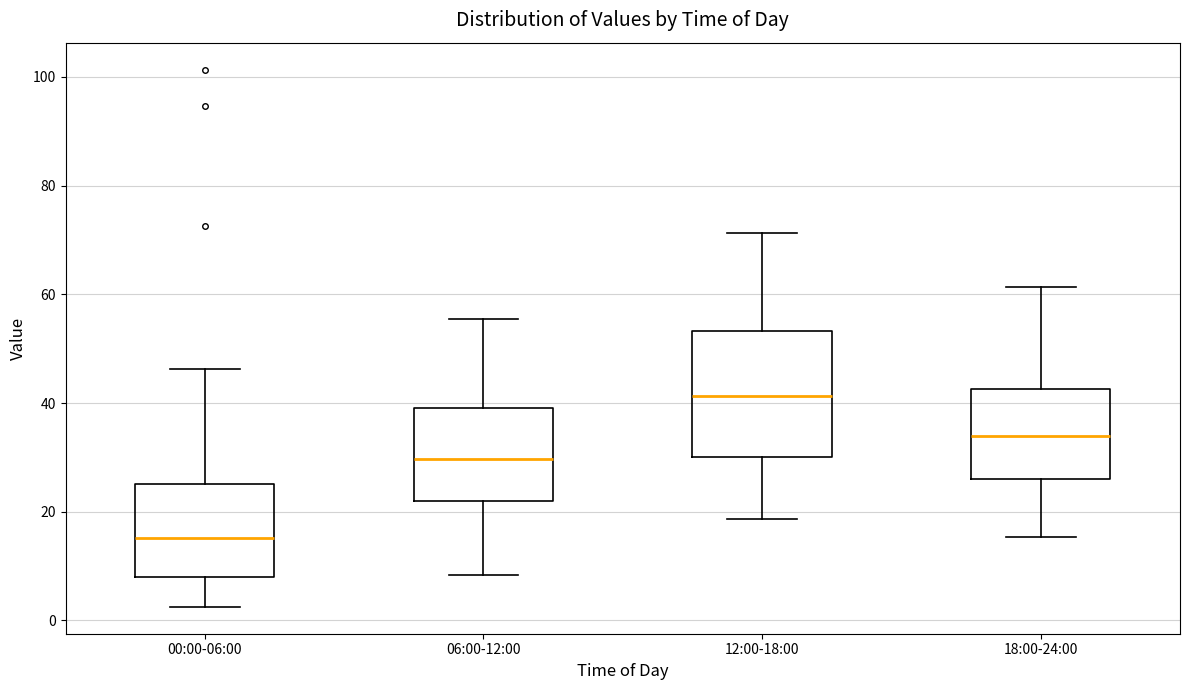

Reading left to right, read every box against the y-axis: the position of its median line, the range the box covers, and the ends of its whiskers. The values are not printed on the chart, so give them approximately, as read against the axis.

00:00-06:00: median 16, box 8 to 26, whiskers 2 to 46
06:00-12:00: median 30, box 22 to 40, whiskers 8 to 56
12:00-18:00: median 42, box 30 to 54, whiskers 18 to 72
18:00-24:00: median 34, box 26 to 42, whiskers 16 to 62